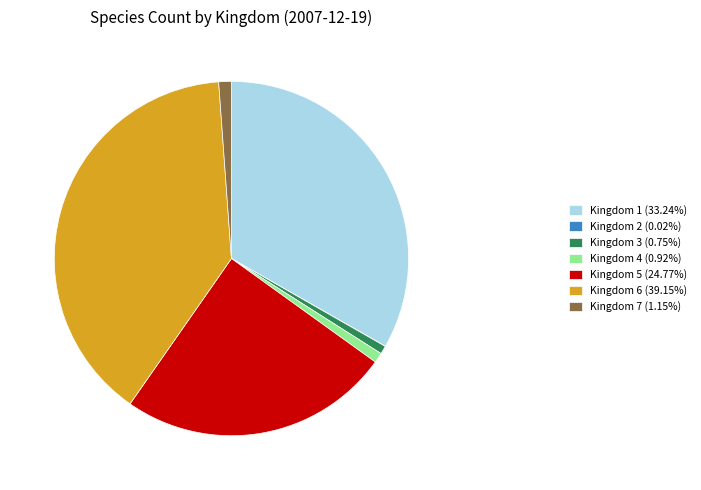

Does Kingdom 1 (33.24%) account for over 50% of the chart?

No